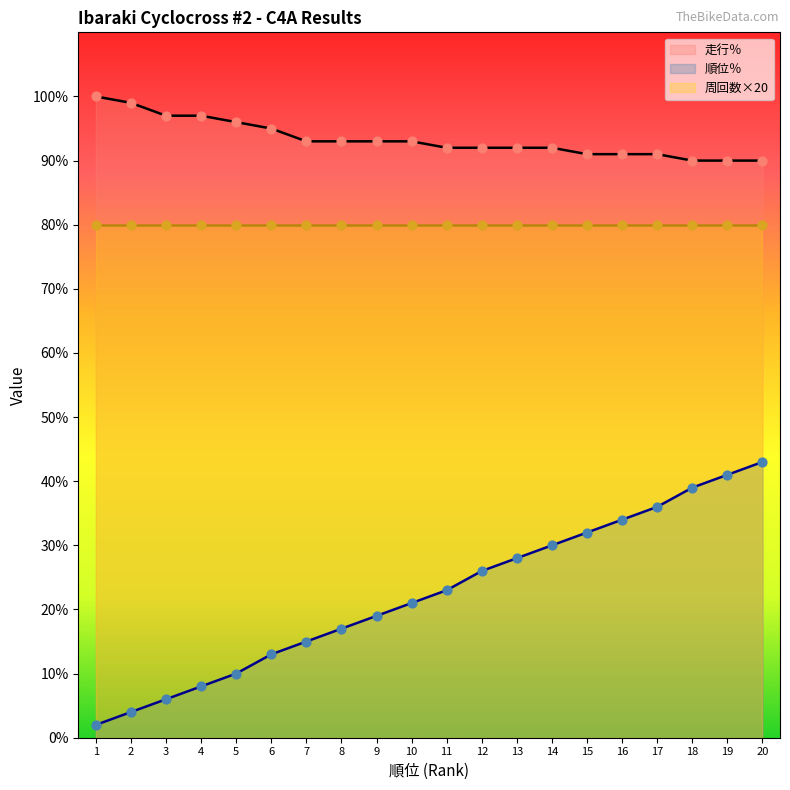

True or false: 走行％ has a value of 137 at 20.

False